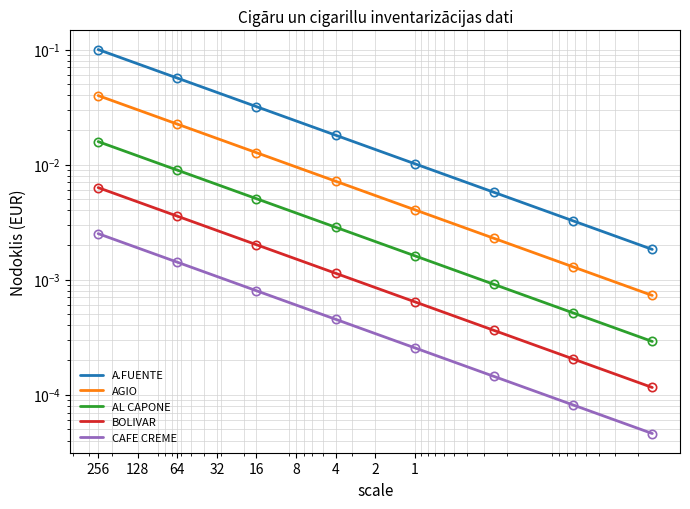

What position from the right is 16?

11